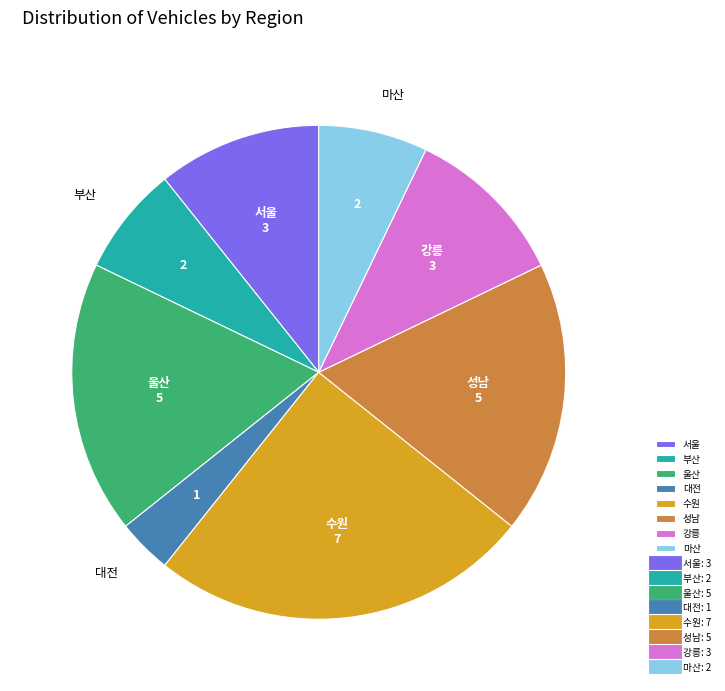

What is the ratio of the value at 수원 to the value at 마산?

3.5